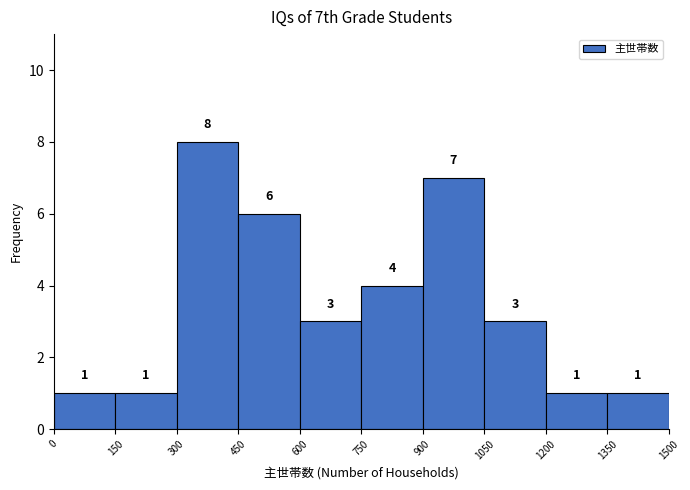

Reading left to right, transcribe this chart: for each bar, give the range it covers on the x-axis and its height.

0 to 150: 1
150 to 300: 1
300 to 450: 8
450 to 600: 6
600 to 750: 3
750 to 900: 4
900 to 1050: 7
1050 to 1200: 3
1200 to 1350: 1
1350 to 1500: 1